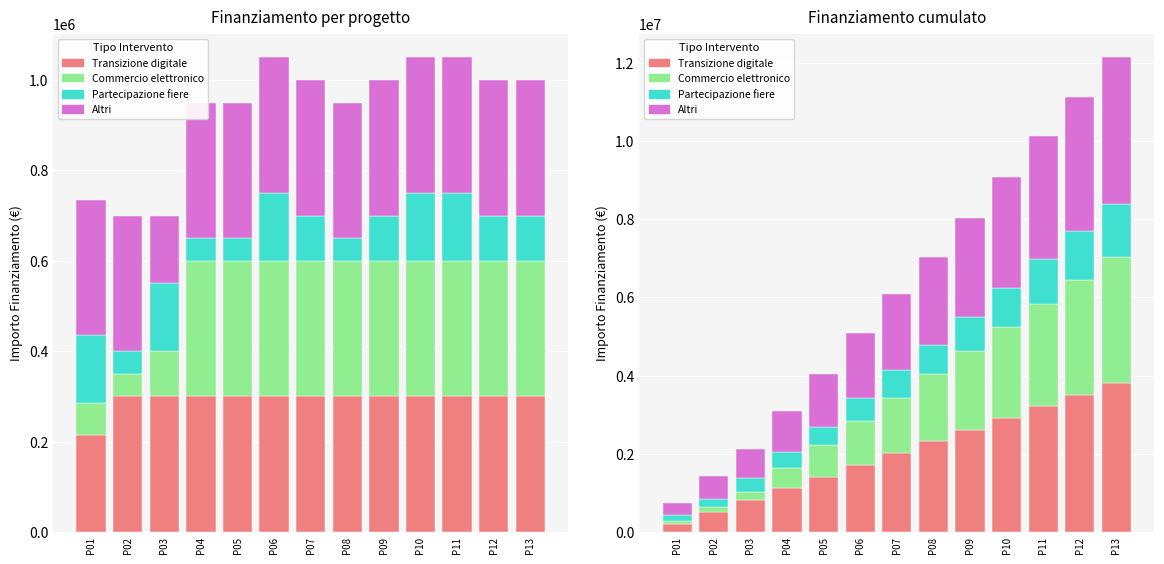

What value does the Partecipazione fiere series have at P02, to the nearest 50?

200000